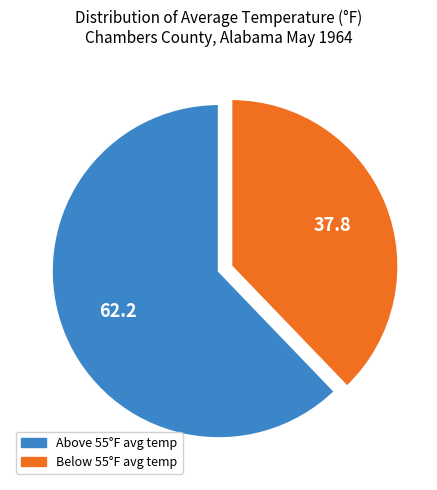

Is there any slice that represents more than half of the pie?

Yes